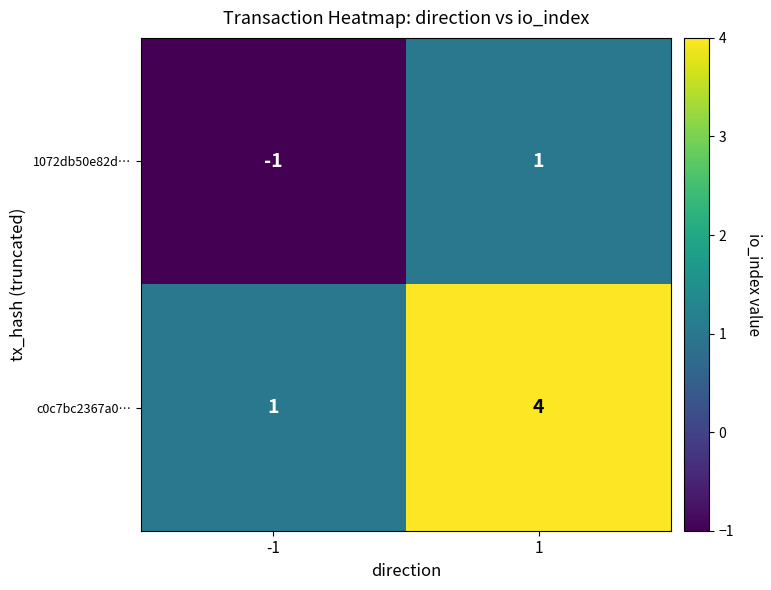

Which series has the largest total across all categories?

c0c7bc2367a0…